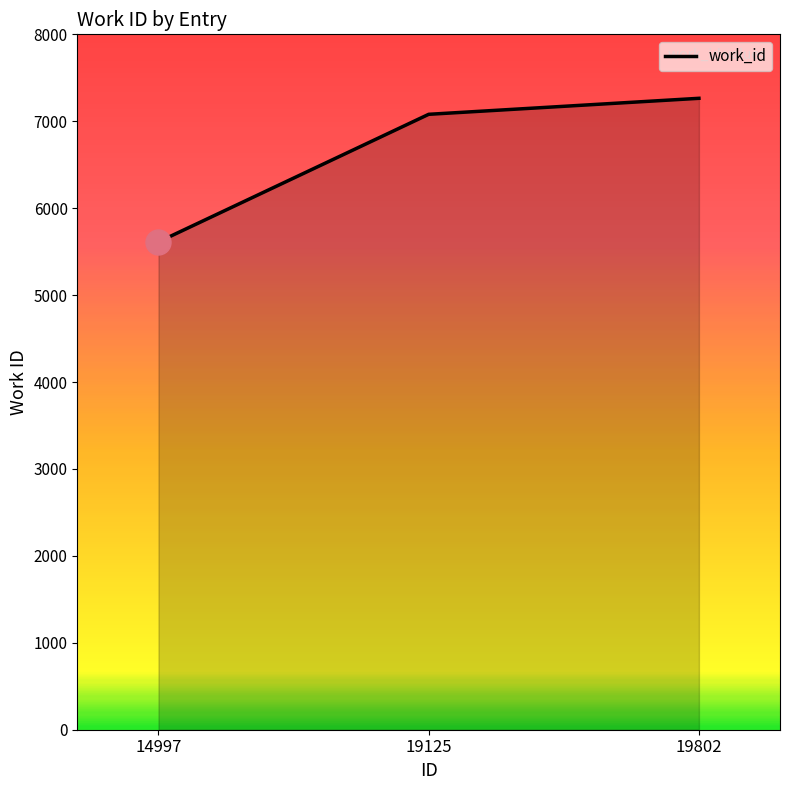

What is the difference between the values at 14997 and 19802?

1652